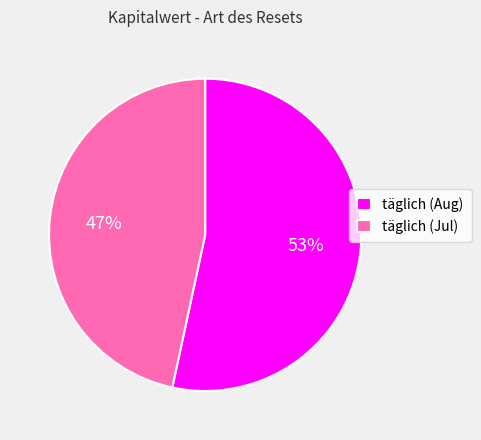

To the nearest percent, what is the combined percentage of täglich (Aug) and täglich (Jul)?

100%